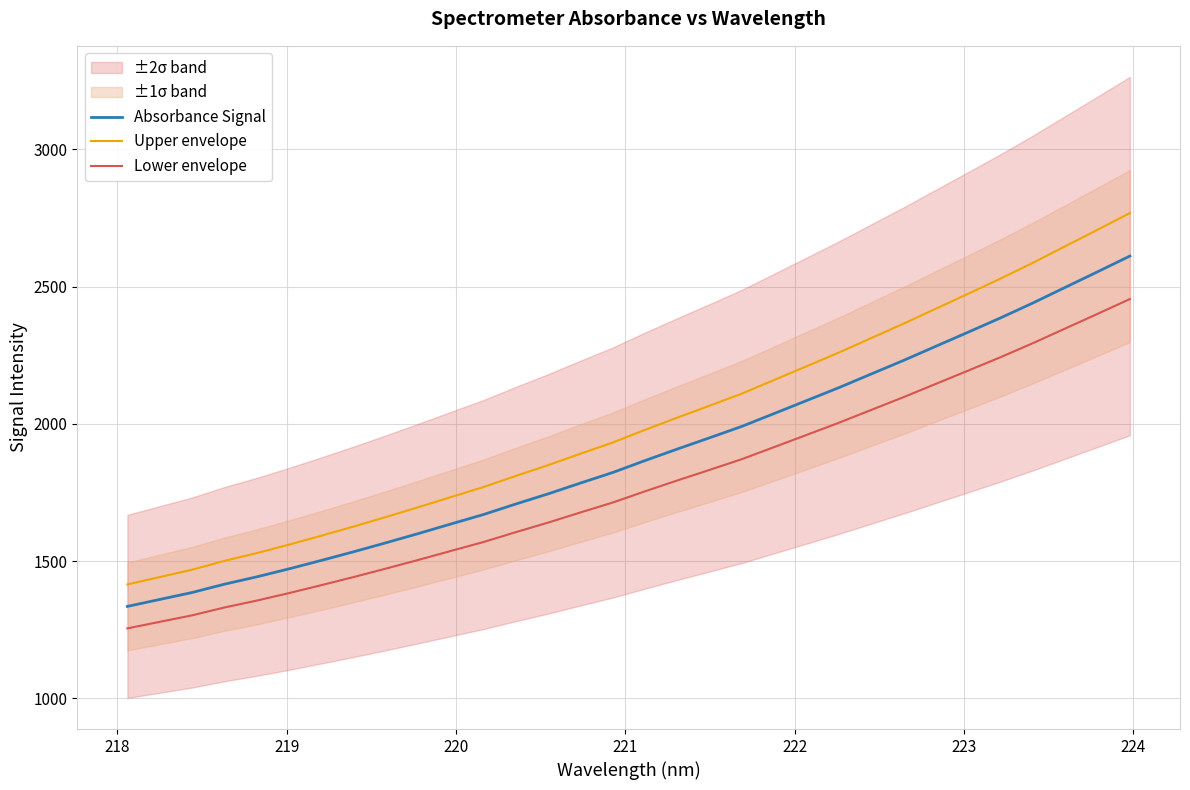

What is the minimum value for Upper envelope?

1414.7